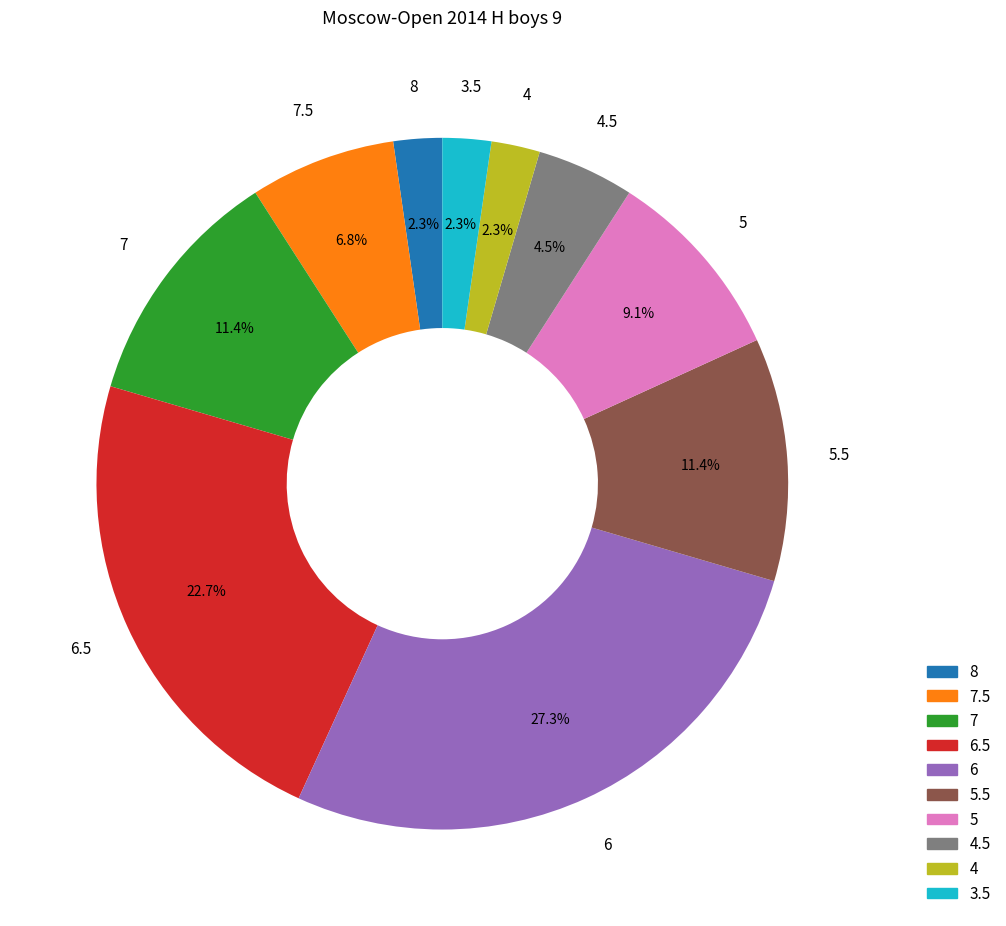

Is there a majority slice in this chart?

No